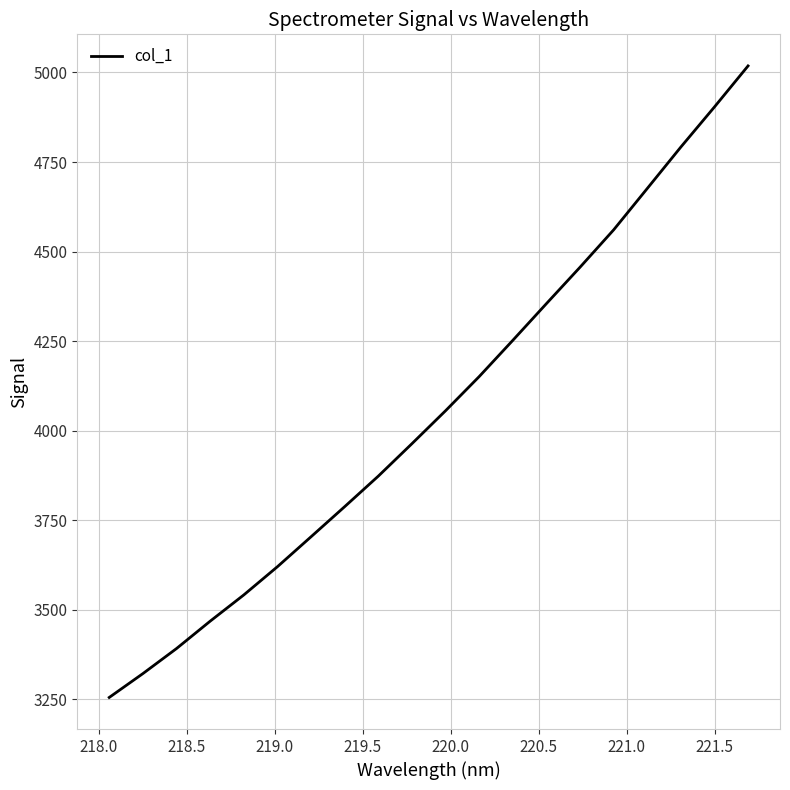

What is the difference between the maximum and minimum values?

1762.7